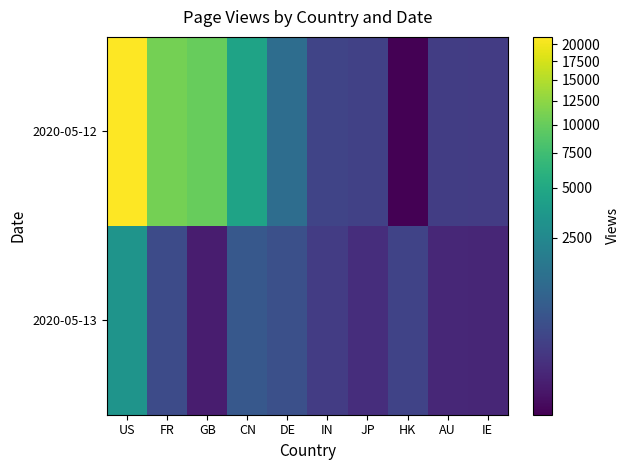

Which series has the largest total across all categories?

2020-05-12